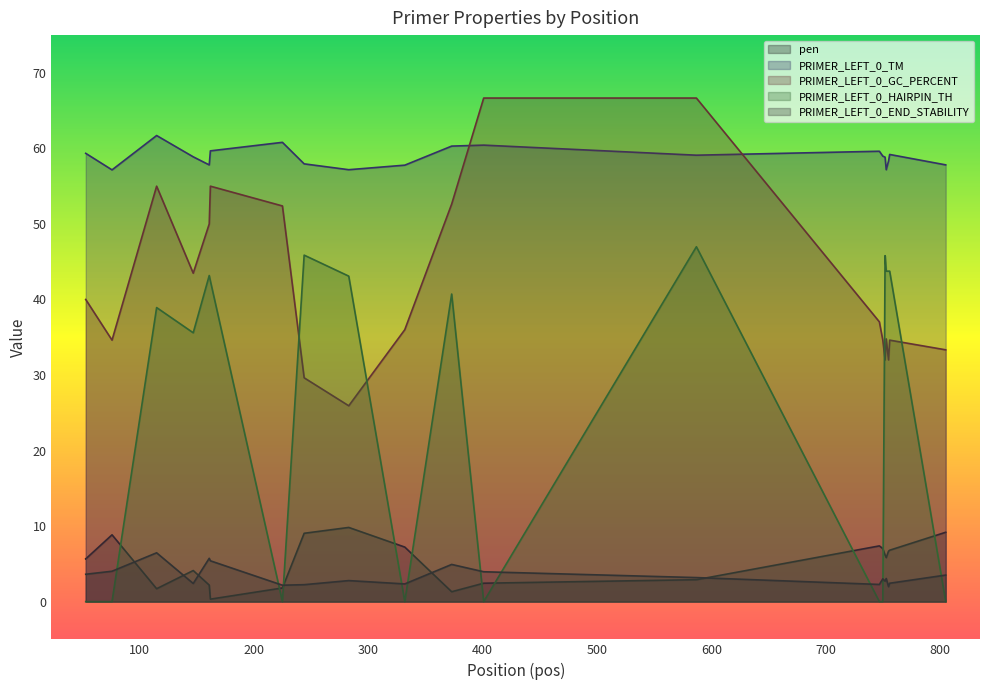

How many values in the pen series exceed 6?

10